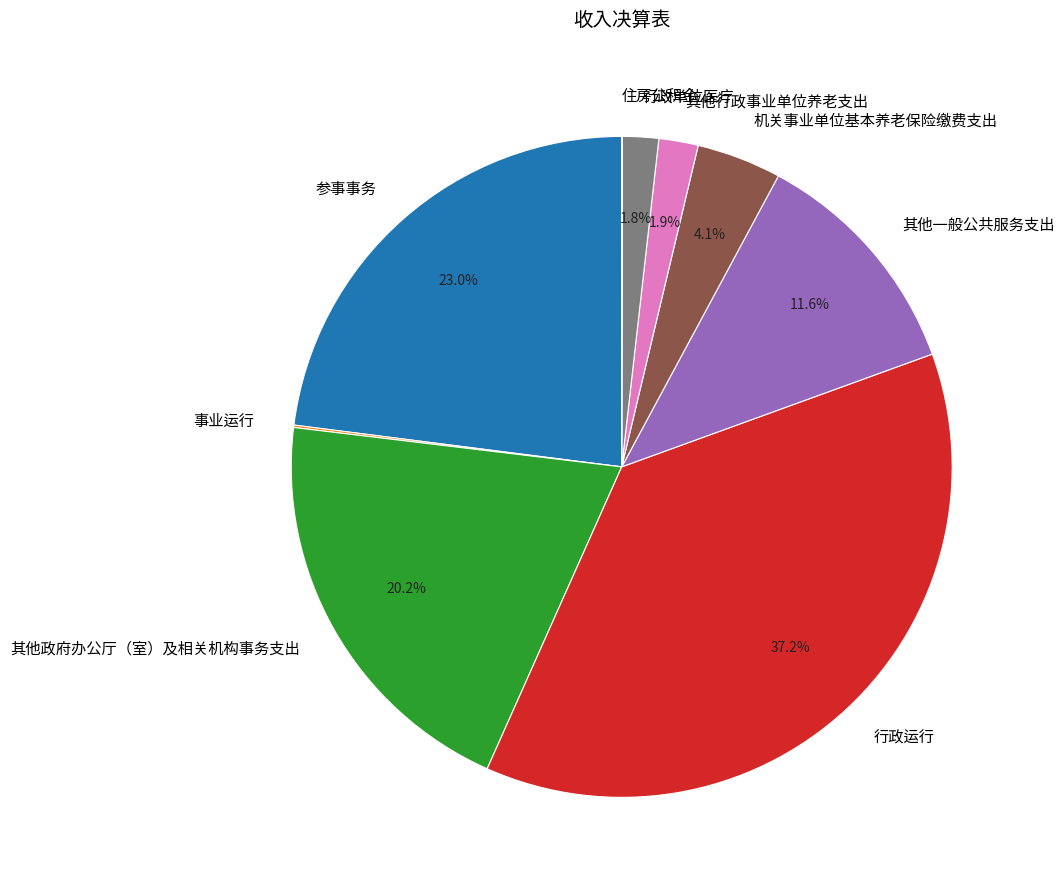

What percentage is the 参事事务 slice, to the nearest percent?

23%